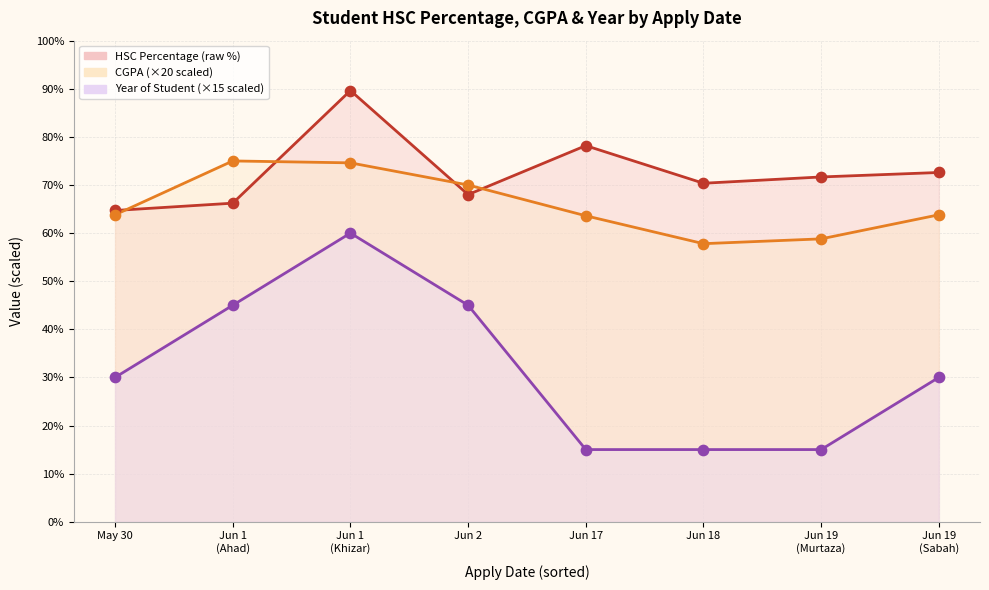

At how many categories does at least one series exceed 36?

8